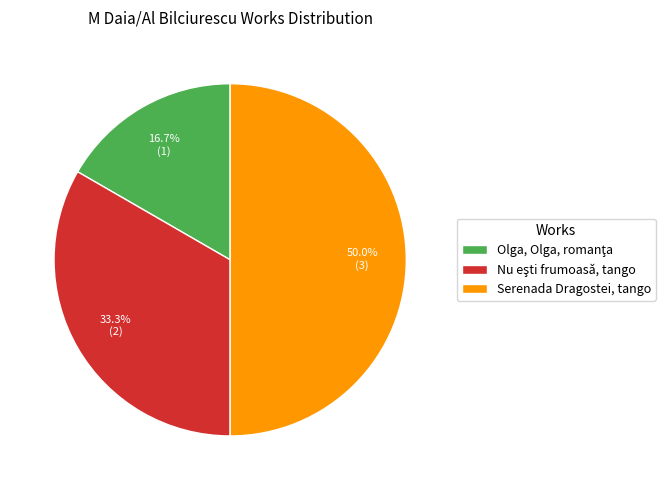

What is the largest slice in the pie chart?

Serenada Dragostei, tango